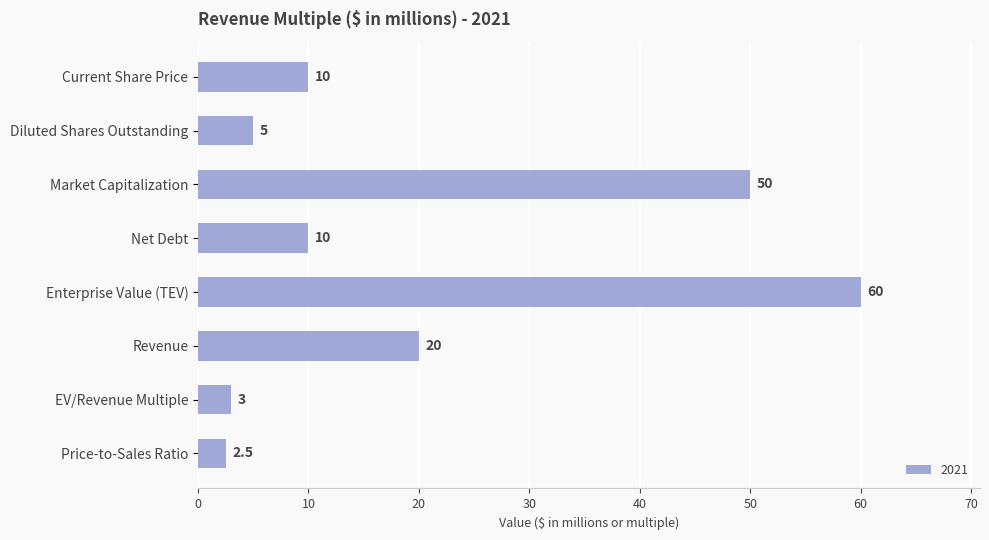

Reading top to bottom, list all the values displayed in this chart.

Current Share Price=10.0	Diluted Shares Outstanding=5.0	Market Capitalization=50.0	Net Debt=10.0	Enterprise Value (TEV)=60.0	Revenue=20.0	EV/Revenue Multiple=3.0	Price-to-Sales Ratio=2.5